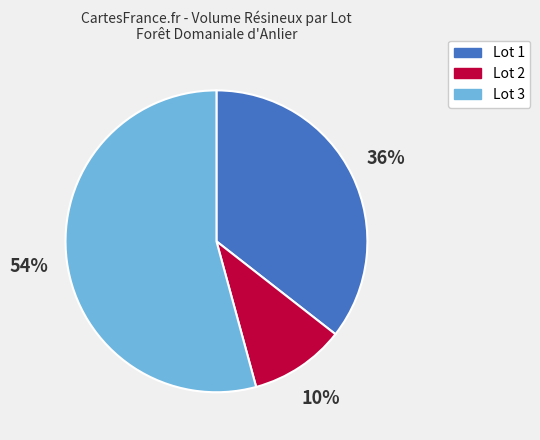

How many slices are in this pie chart?

3